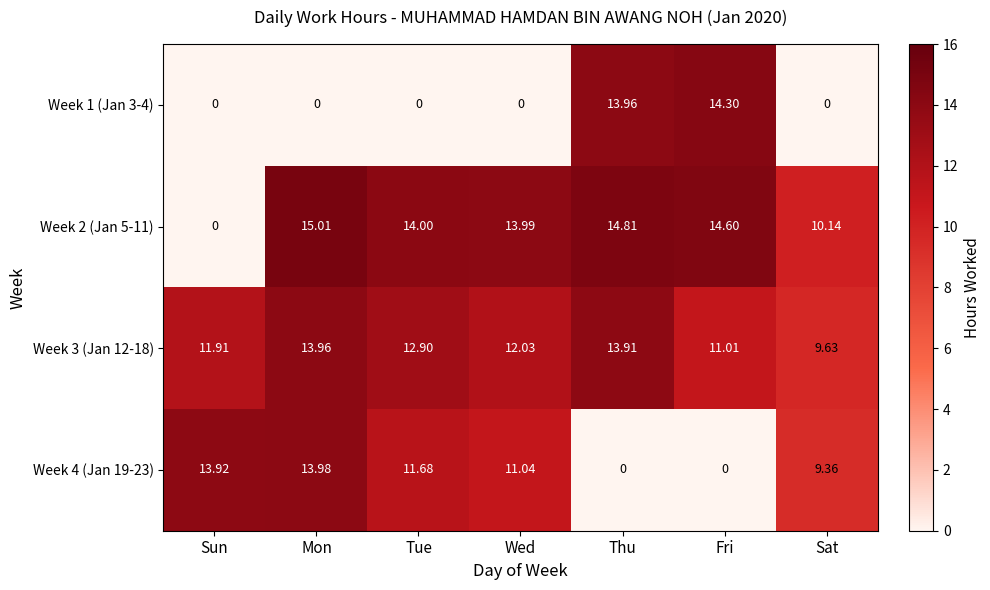

Which category has the highest value in the Week 3 (Jan 12-18) series?

Mon